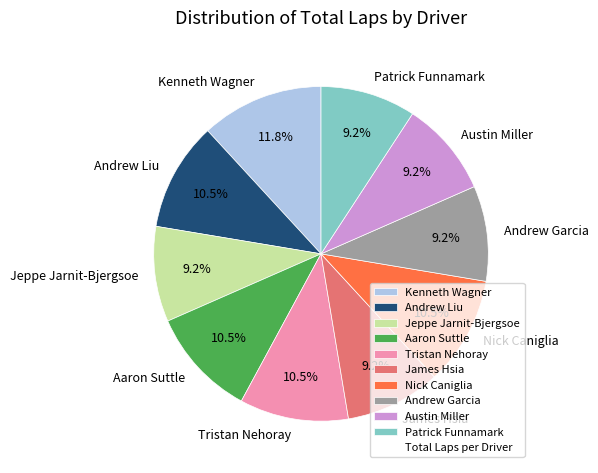

To the nearest percent, what is the combined percentage of Patrick Funnamark and Kenneth Wagner?

21%